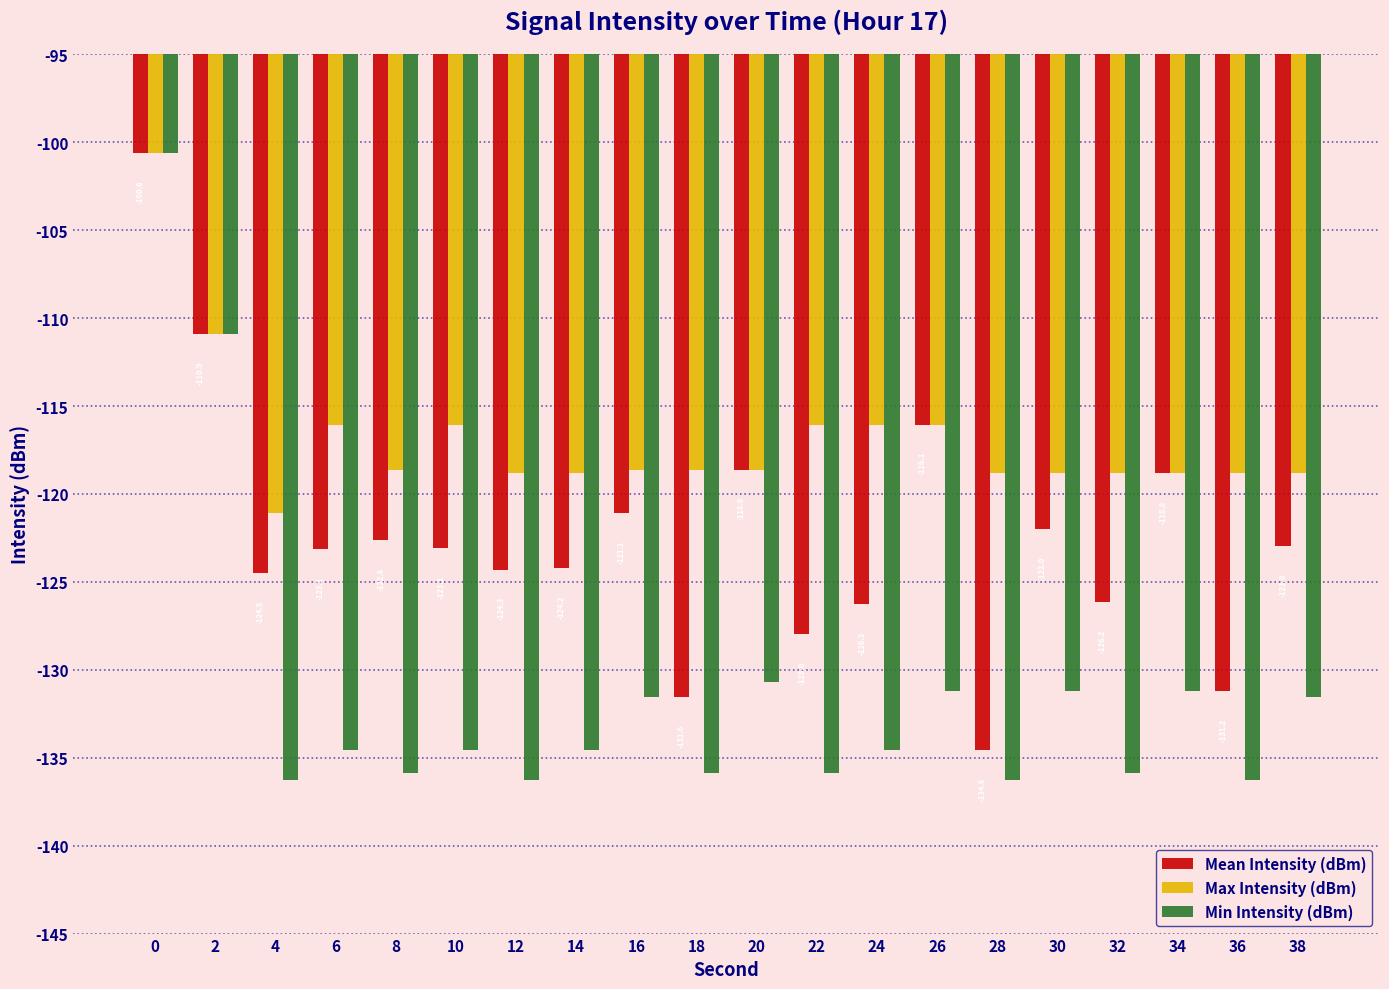

List the series in order of their overall mean, lowest first.

Min Intensity (dBm), Mean Intensity (dBm), Max Intensity (dBm)